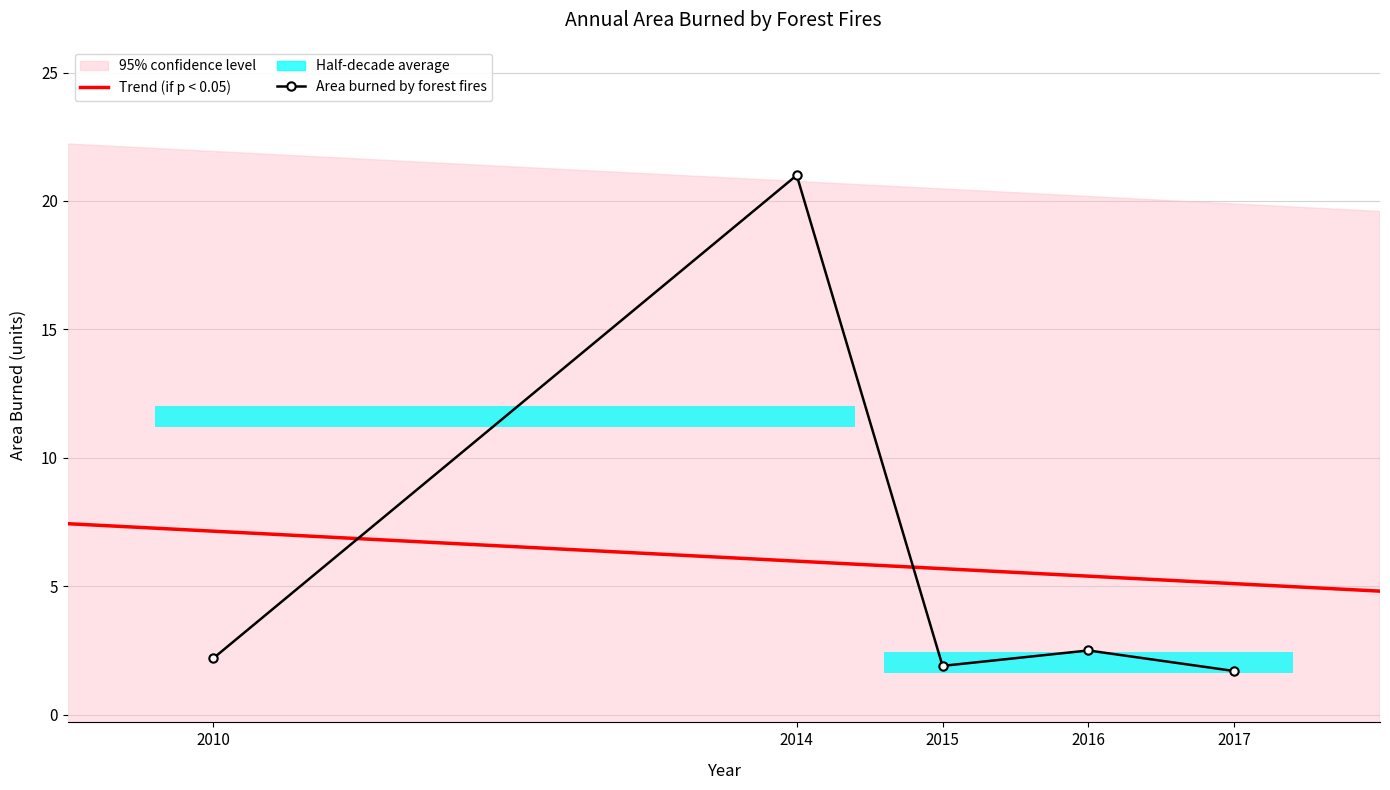

What is the change in value from 2014 to 2015?

-19.1